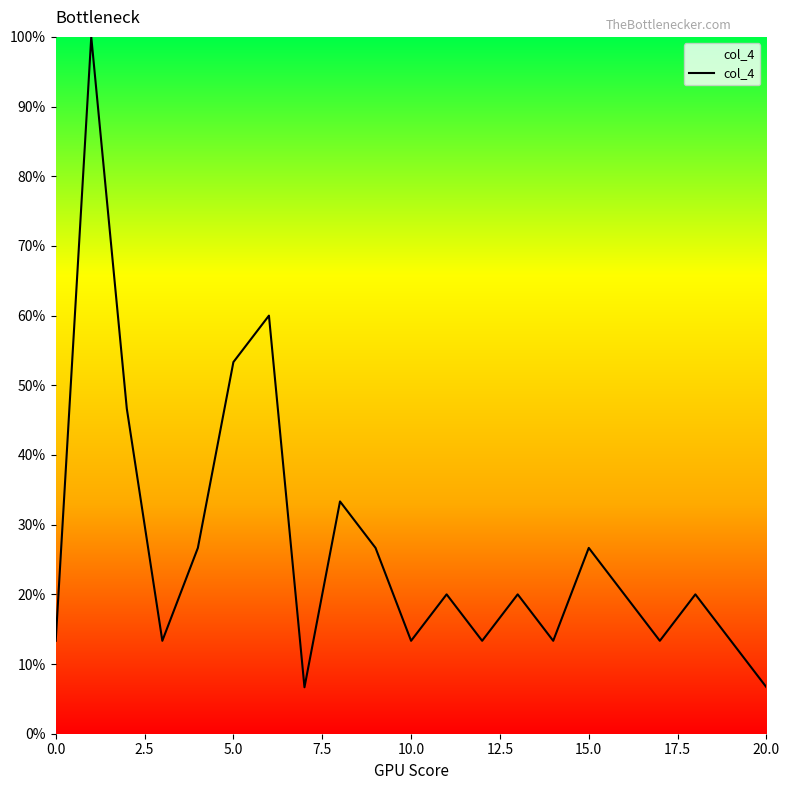

What is the smallest value displayed?

6.7